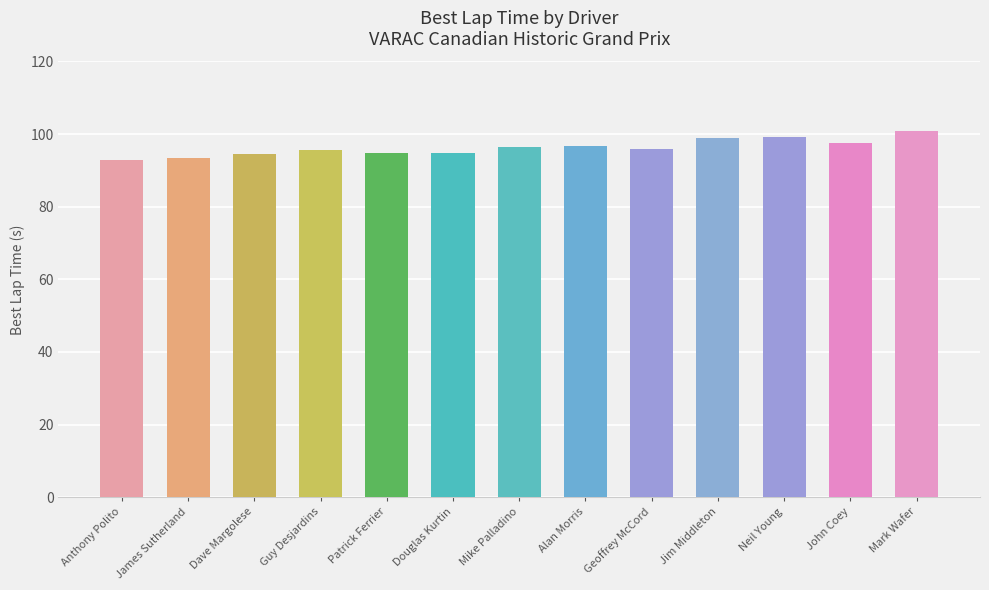

Does the chart contain stacked bars?

No